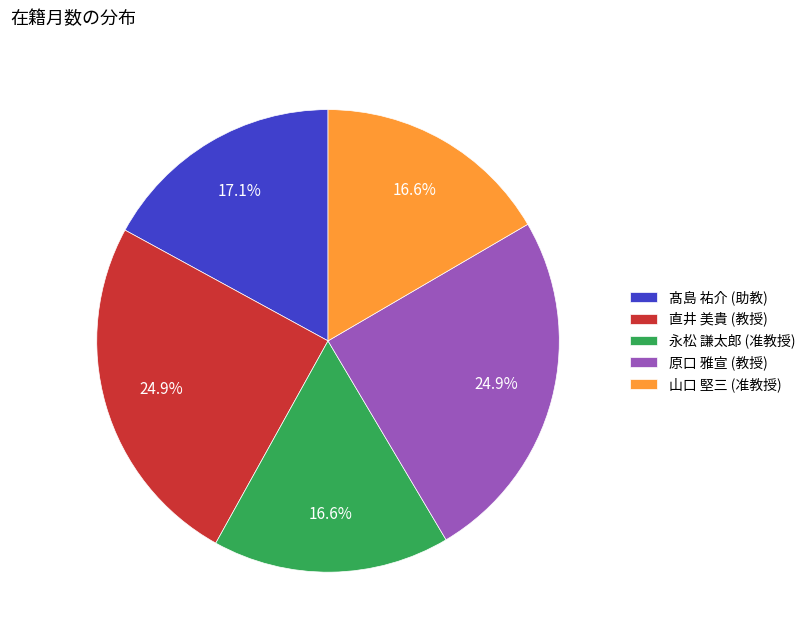

Do 髙島 祐介 (助教) and 山口 堅三 (准教授) together represent more than half of the pie?

No